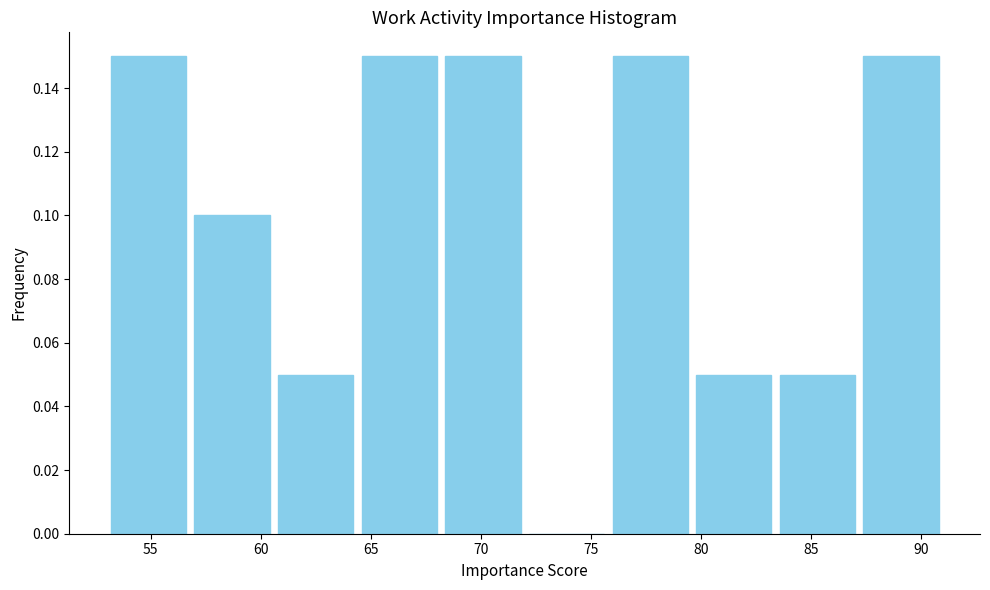

Reading left to right, list every bar in this chart as the range it spans on the x-axis followed by its height. Neither the bar edges nor the heights are printed on the chart, so give them approximately, as read against the axes.

53.0 to 56.8: 0.15
56.8 to 60.6: 0.10
60.6 to 64.4: 0.05
64.4 to 68.2: 0.15
68.2 to 72.0: 0.15
72.0 to 75.8: 0
75.8 to 79.6: 0.15
79.6 to 83.4: 0.05
83.4 to 87.2: 0.05
87.2 to 91.0: 0.15